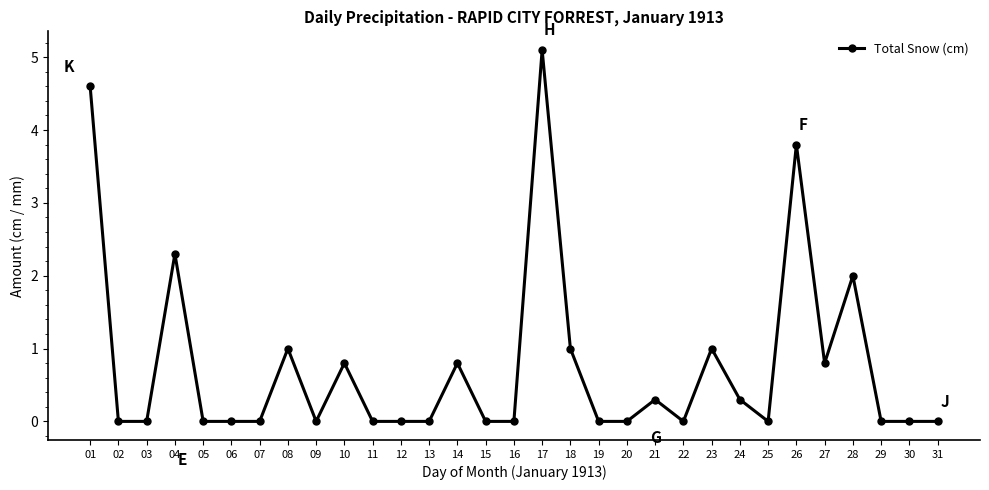

Reading left to right, extract all data points from this chart.

01=4.6	02=0.0	03=0.0	04=2.3	05=0.0	06=0.0	07=0.0	08=1.0	09=0.0	10=0.8	11=0.0	12=0.0	13=0.0	14=0.8	15=0.0	16=0.0	17=5.1	18=1.0	19=0.0	20=0.0	21=0.3	22=0.0	23=1.0	24=0.3	25=0.0	26=3.8	27=0.8	28=2.0	29=0.0	30=0.0	31=0.0